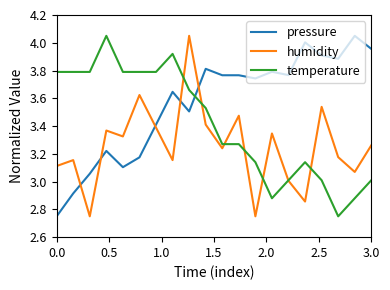

How many intersections are there between temperature and pressure?

1